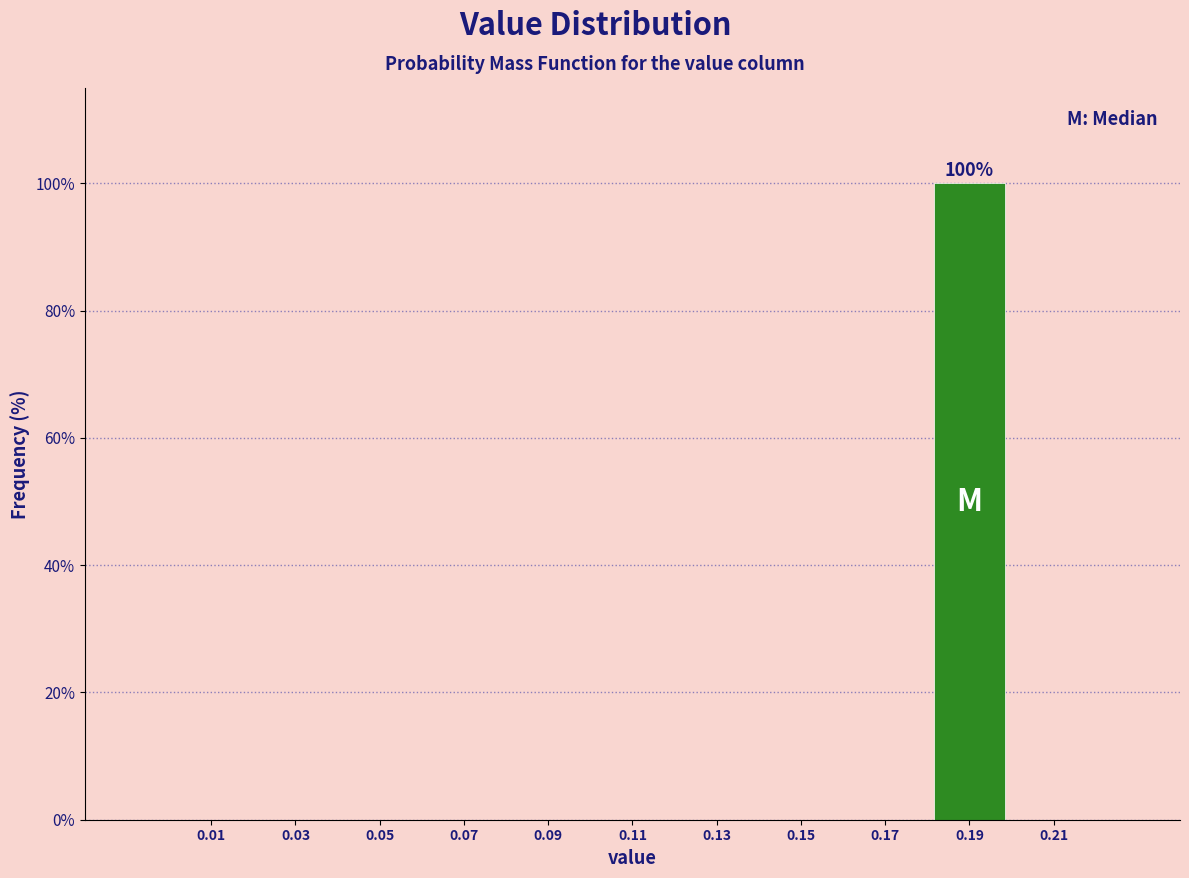

Which range on the x-axis has the tallest bar?

0.18 to 0.20